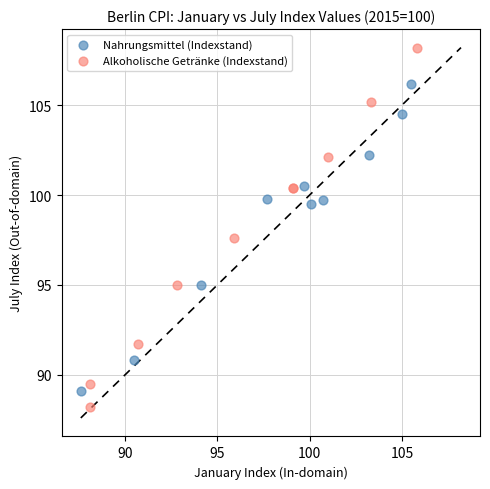

Which series has the widest spread of Y values?

Alkoholische Getränke (Indexstand)